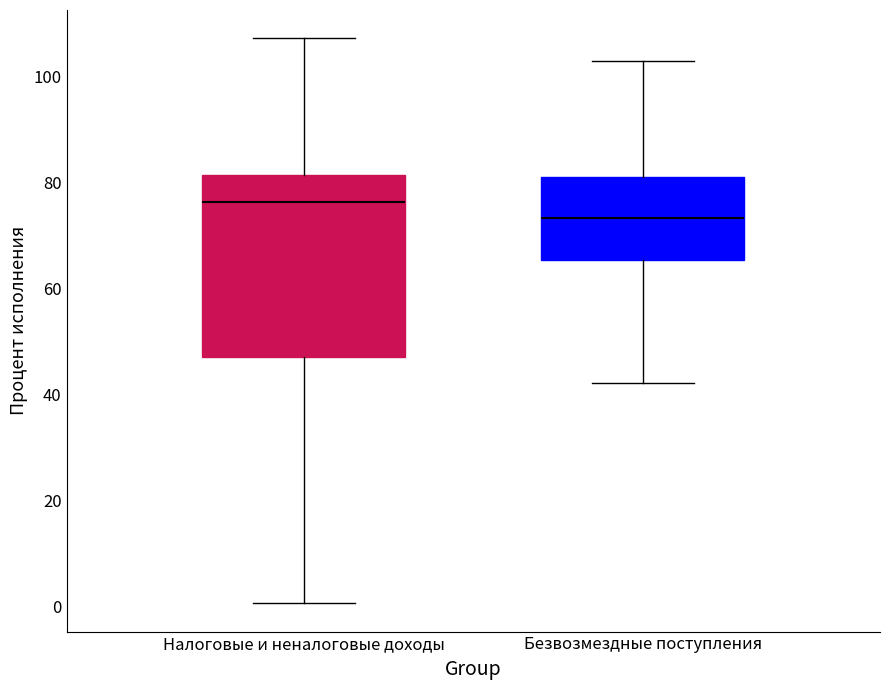

Which box has the lowest median line?

Безвозмездные поступления